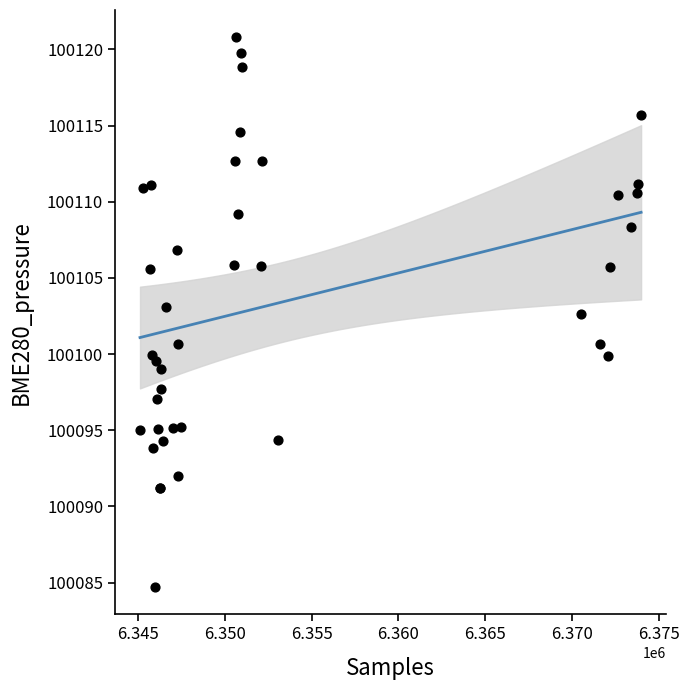

What Y value in the scatter plot is closest to 100102?

100102.6